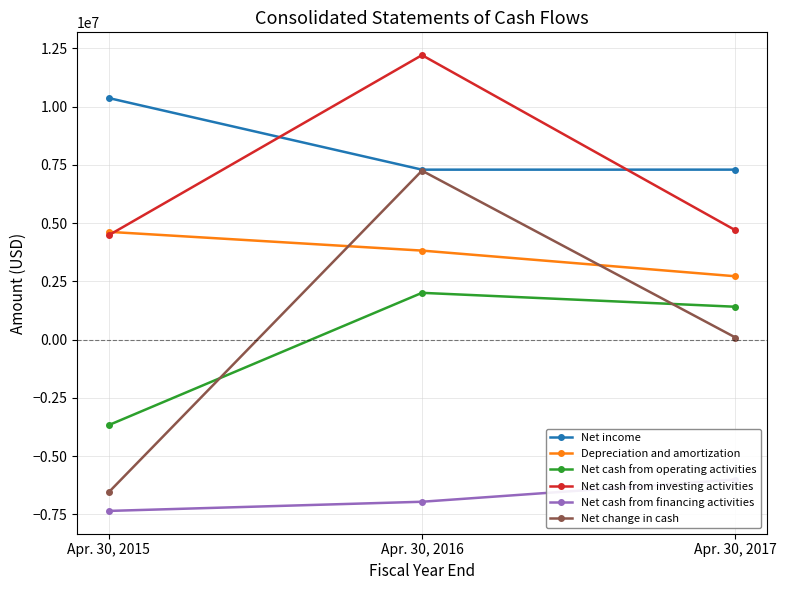

Rank the categories by Net cash from investing activities value from lowest to highest.

Apr. 30, 2015, Apr. 30, 2017, Apr. 30, 2016